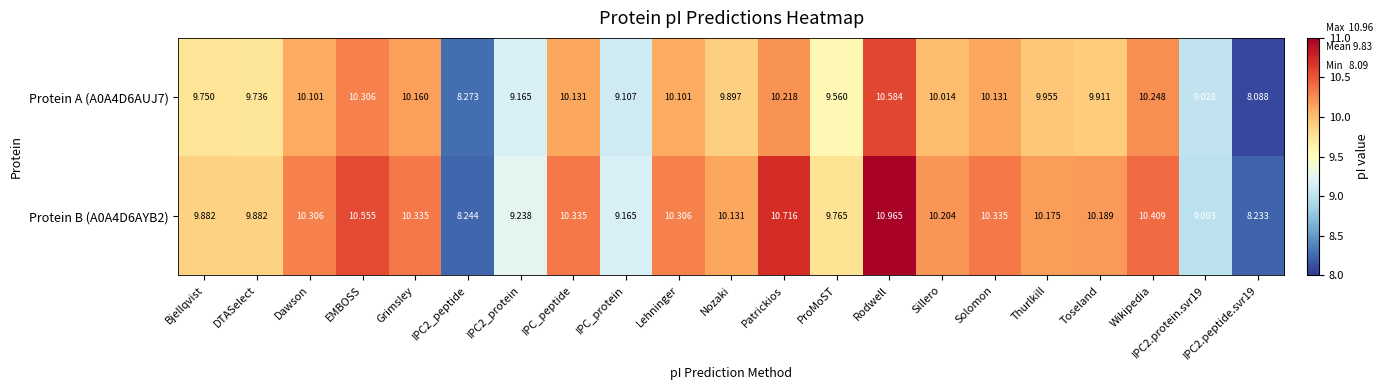

At which category is the sum across all series the highest?

Rodwell